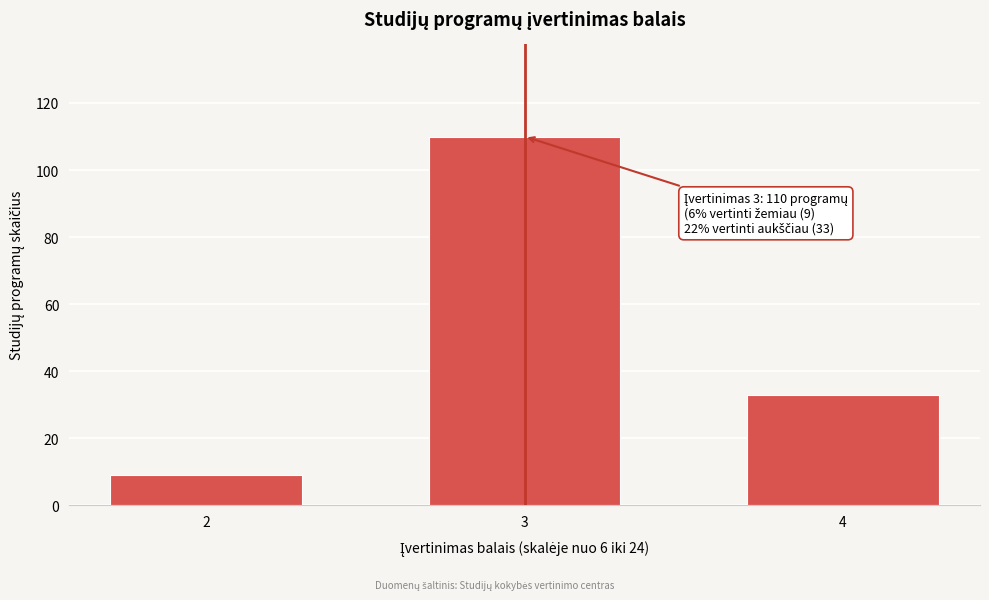

Reading left to right, what are all the values shown in this chart?

9	110	33